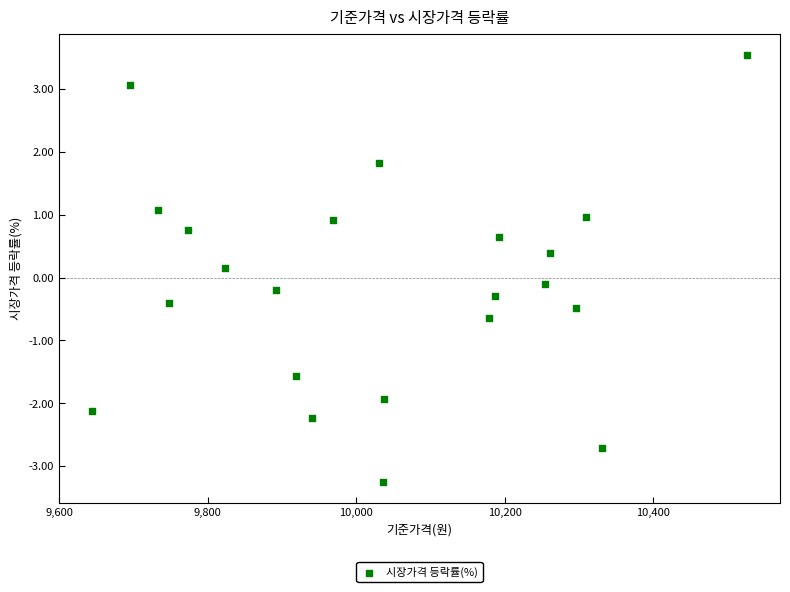

What is the range of Y values (max minus min)?

6.8